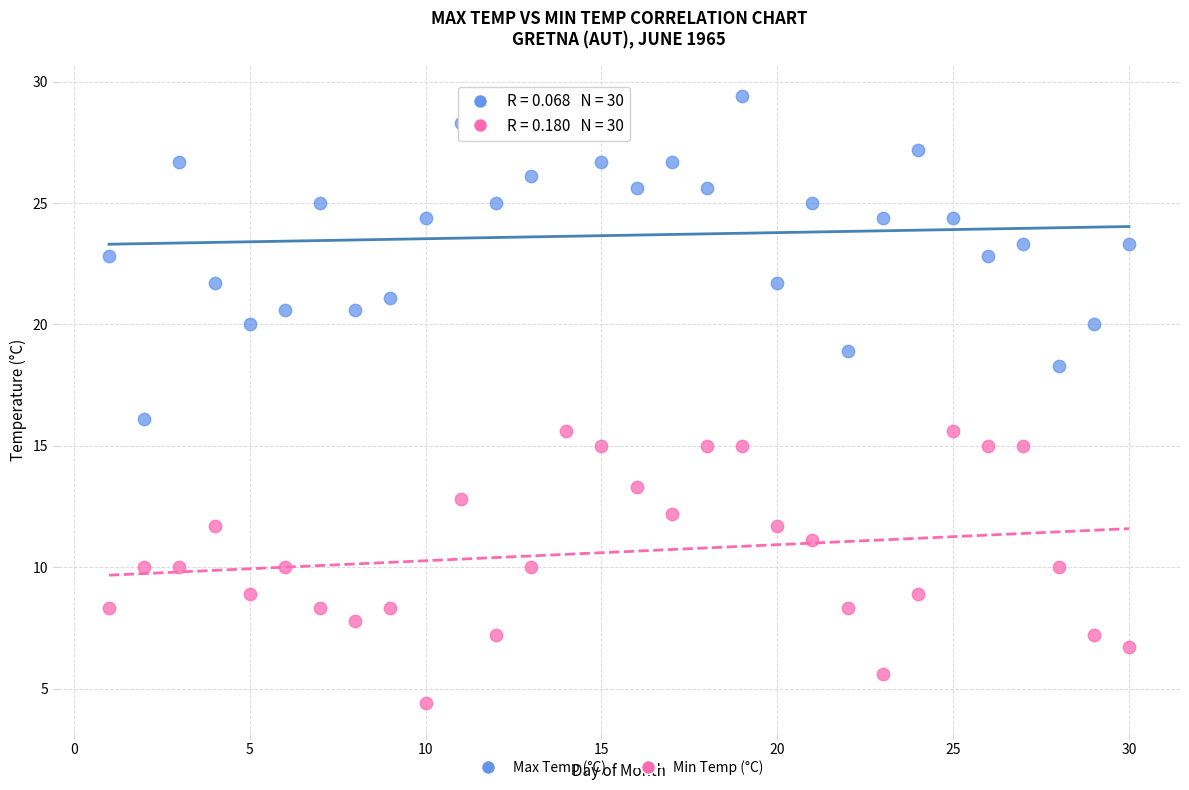

Across all data points, what is the range of Y values (max minus min)?

25.0